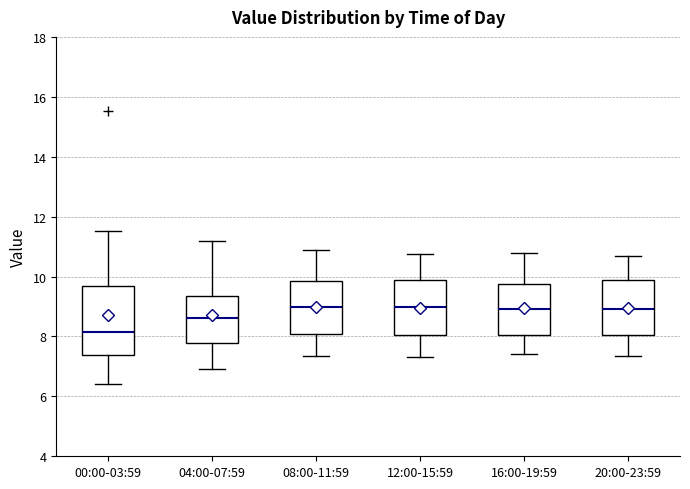

Reading left to right, read every box against the y-axis: the position of its median line, the range the box covers, and the ends of its whiskers. The values are not printed on the chart, so give them approximately, as read against the axis.

00:00-03:59: median 8.2, box 7.4 to 9.6, whiskers 6.4 to 11.6
04:00-07:59: median 8.6, box 7.8 to 9.4, whiskers 7.0 to 11.2
08:00-11:59: median 9.0, box 8.0 to 9.8, whiskers 7.4 to 11.0
12:00-15:59: median 9.0, box 8.0 to 9.8, whiskers 7.4 to 10.8
16:00-19:59: median 9.0, box 8.0 to 9.8, whiskers 7.4 to 10.8
20:00-23:59: median 9.0, box 8.0 to 9.8, whiskers 7.4 to 10.8